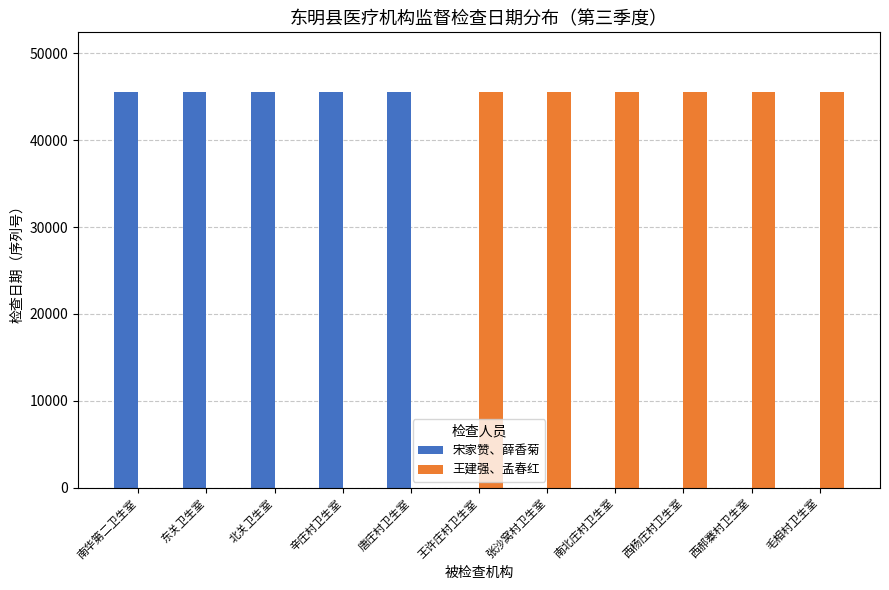

Which series has the largest total across all categories?

王建强、孟春红